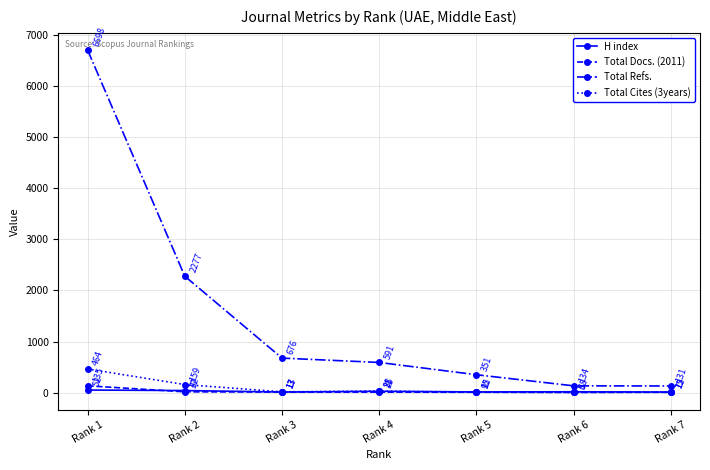

Is the value of Total Docs. (2011) at Rank 1 greater than the value of Total Refs. at Rank 6?

Yes